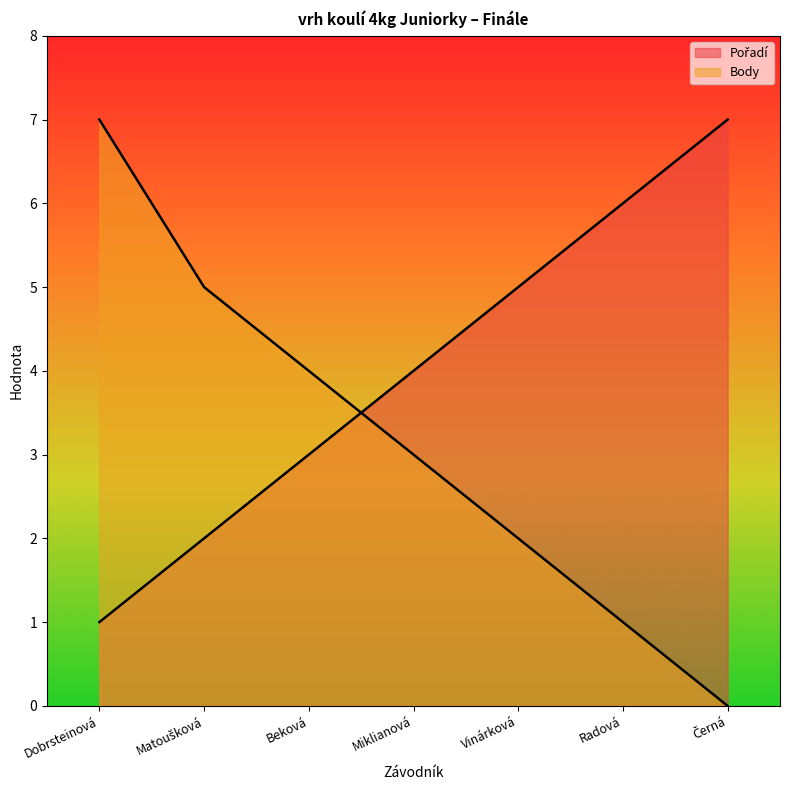

True or false: Body and Pořadí cross at least once.

True